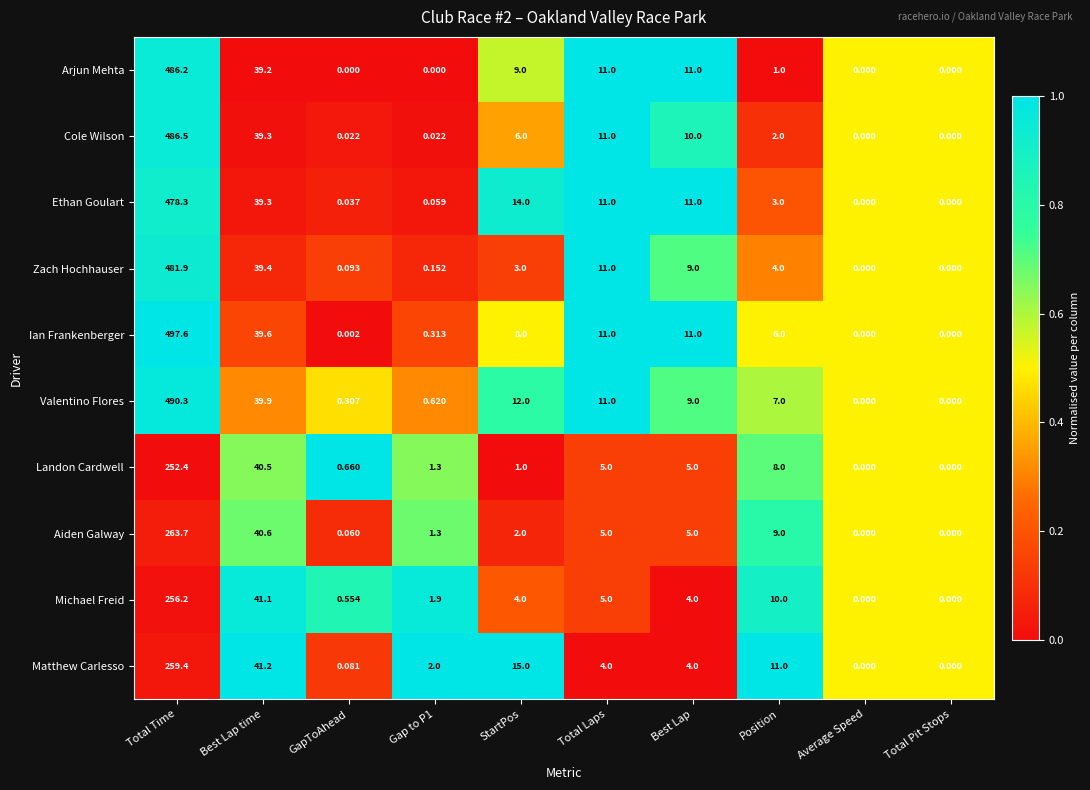

Where is Michael Freid nearest to the value 128?

Best Lap time